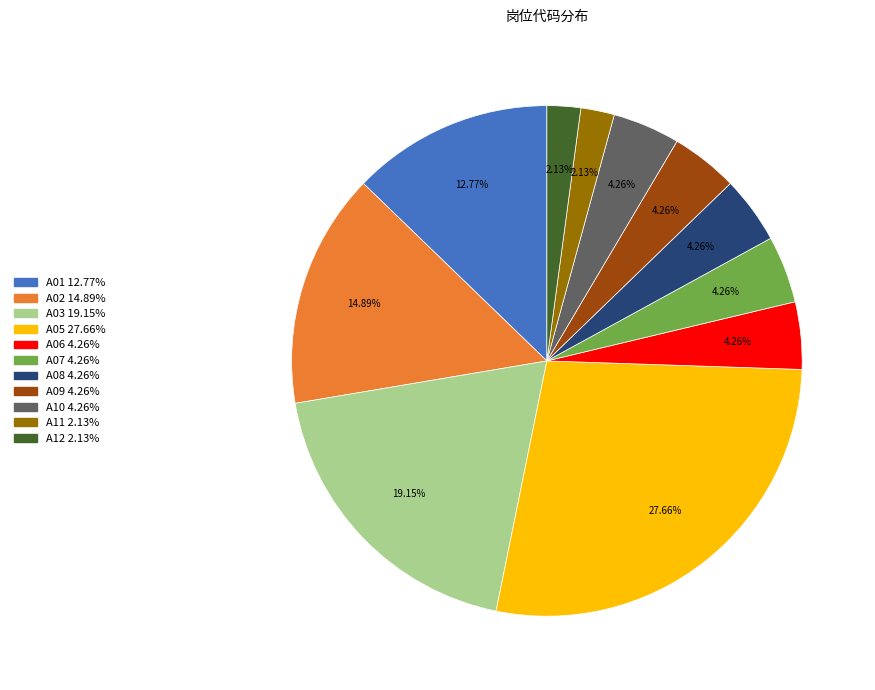

Is there any slice that represents more than half of the pie?

No